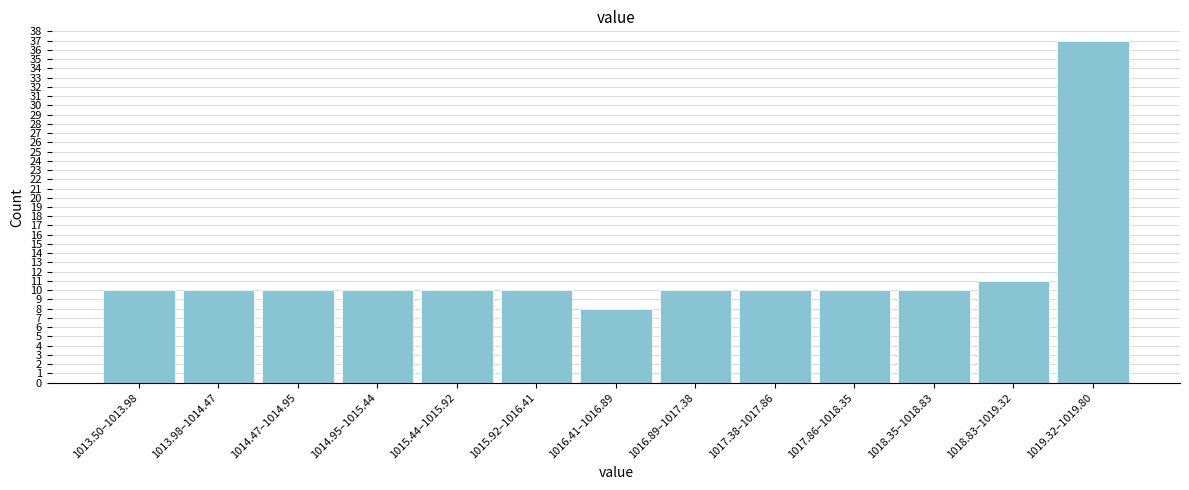

Reading left to right, list all the values displayed in this chart.

1013.50–1013.98=10	1013.98–1014.47=10	1014.47–1014.95=10	1014.95–1015.44=10	1015.44–1015.92=10	1015.92–1016.41=10	1016.41–1016.89=8	1016.89–1017.38=10	1017.38–1017.86=10	1017.86–1018.35=10	1018.35–1018.83=10	1018.83–1019.32=11	1019.32–1019.80=37